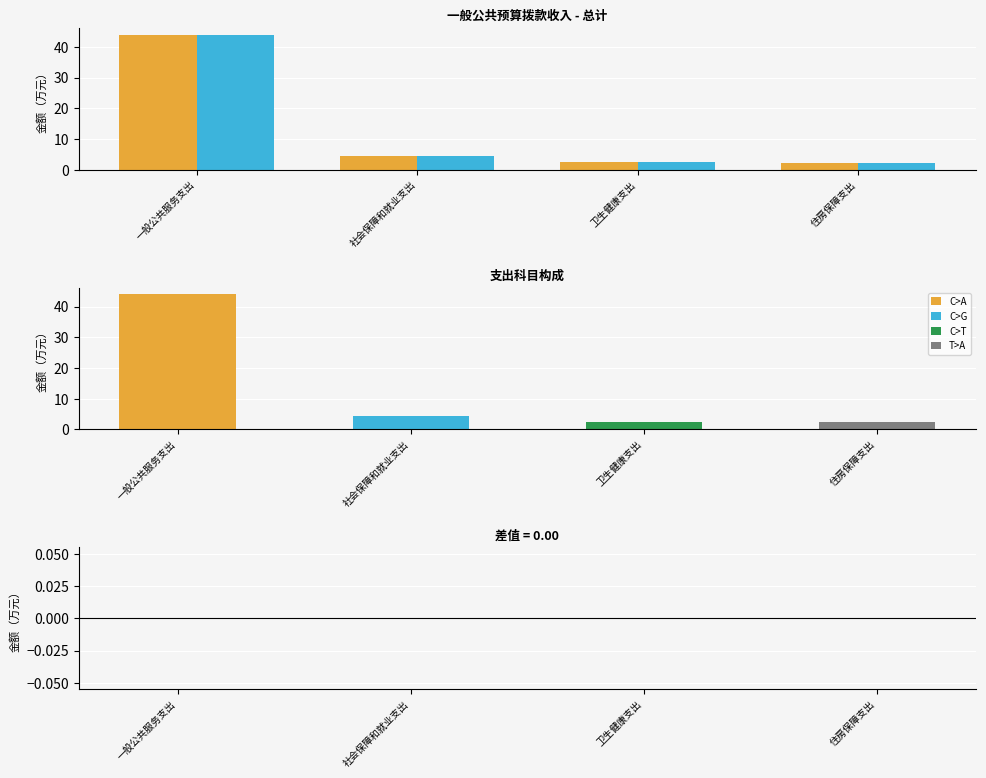

Which series has the widest spread of values?

总计